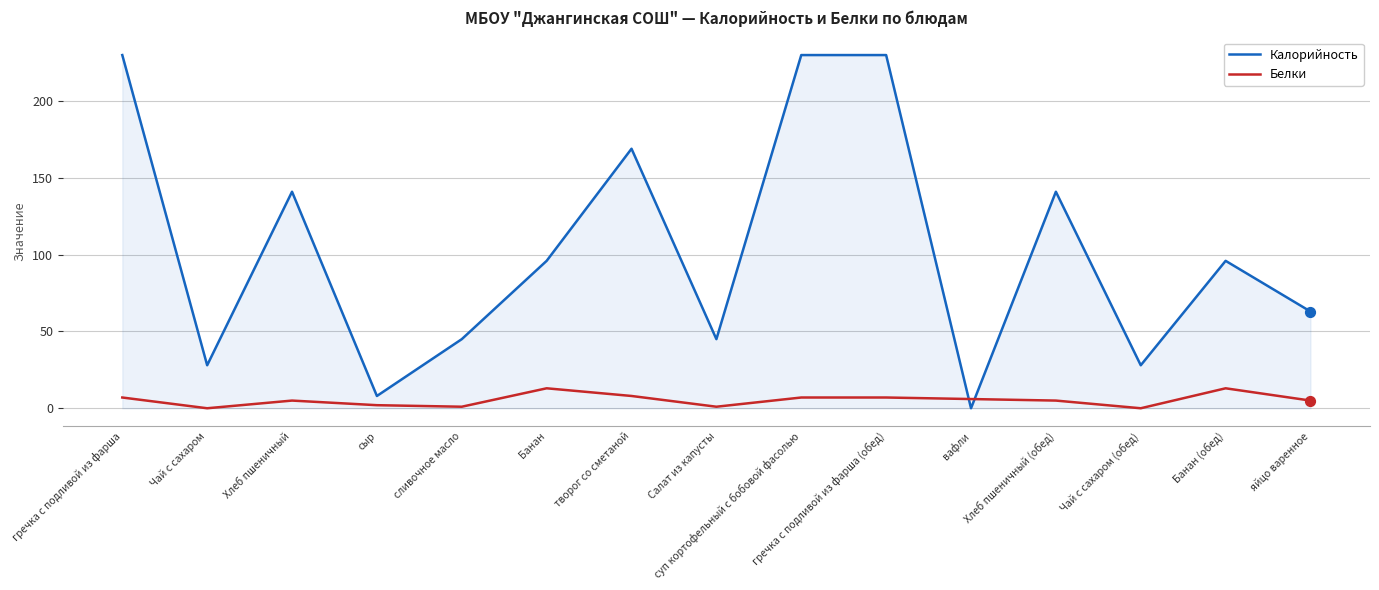

Which series has the largest total across all categories?

Калорийность